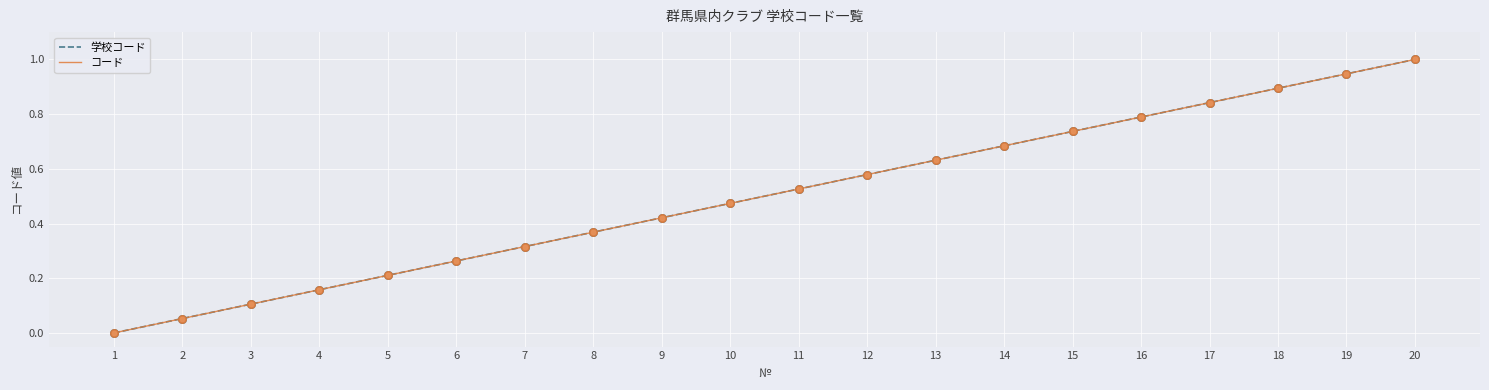

At how many categories does at least one series exceed 0?

19